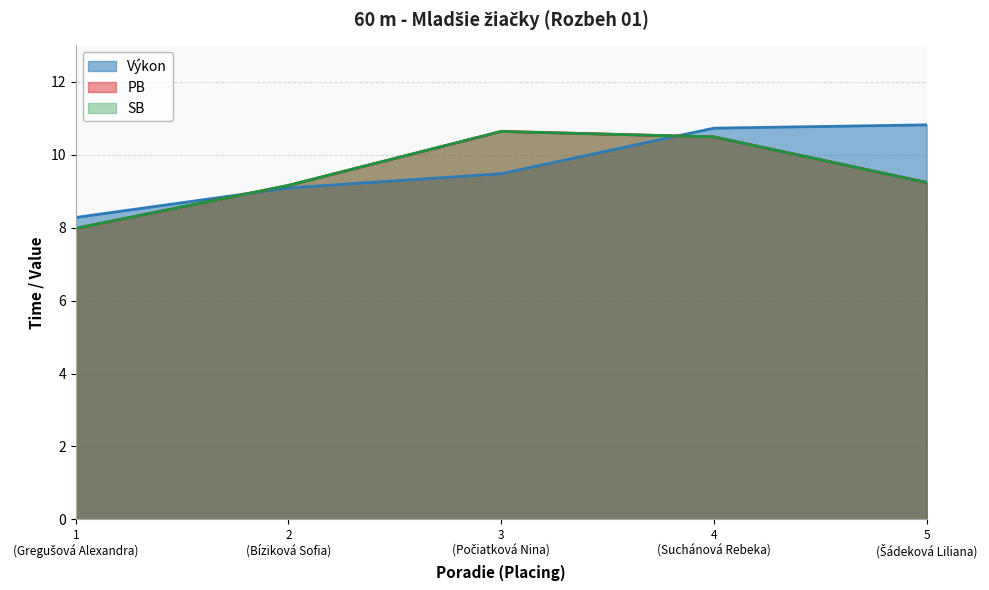

What is the value of the Výkon point at the 5th from the left?

10.8